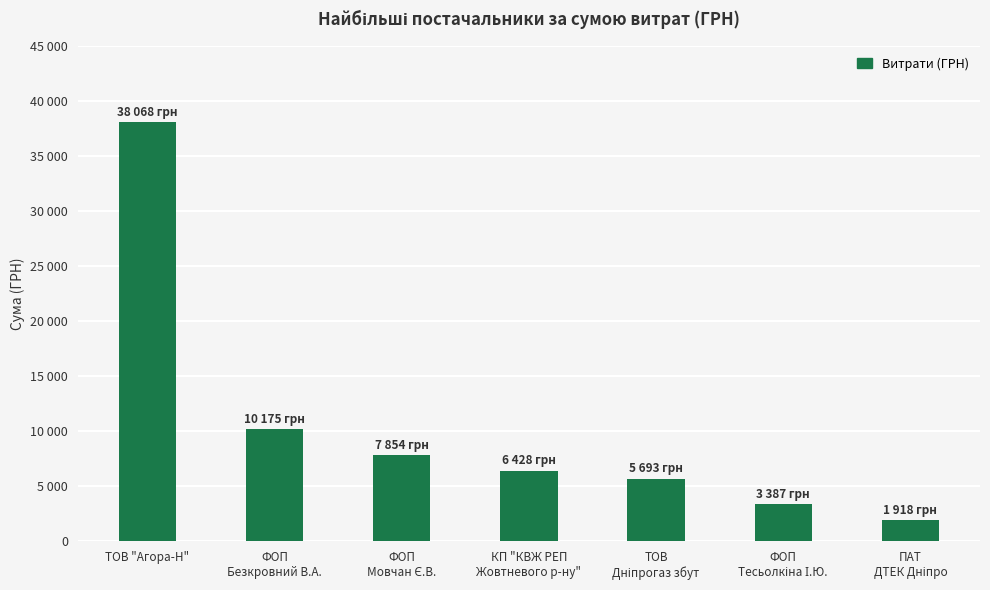

What is the change in value from ТОВ
Дніпрогаз збут to ФОП
Тесьолкіна І.Ю.?

-2305.9